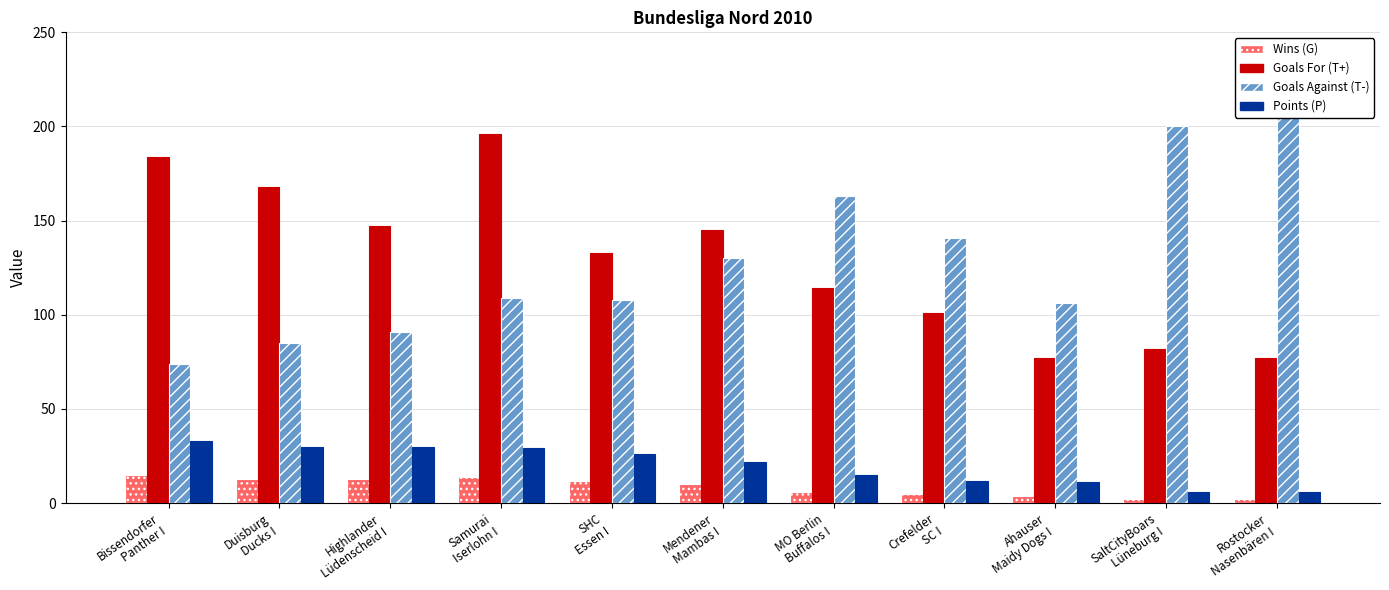

The Wins (G) series shows 2 at Rostocker
Nasenbären I. True or false?

True